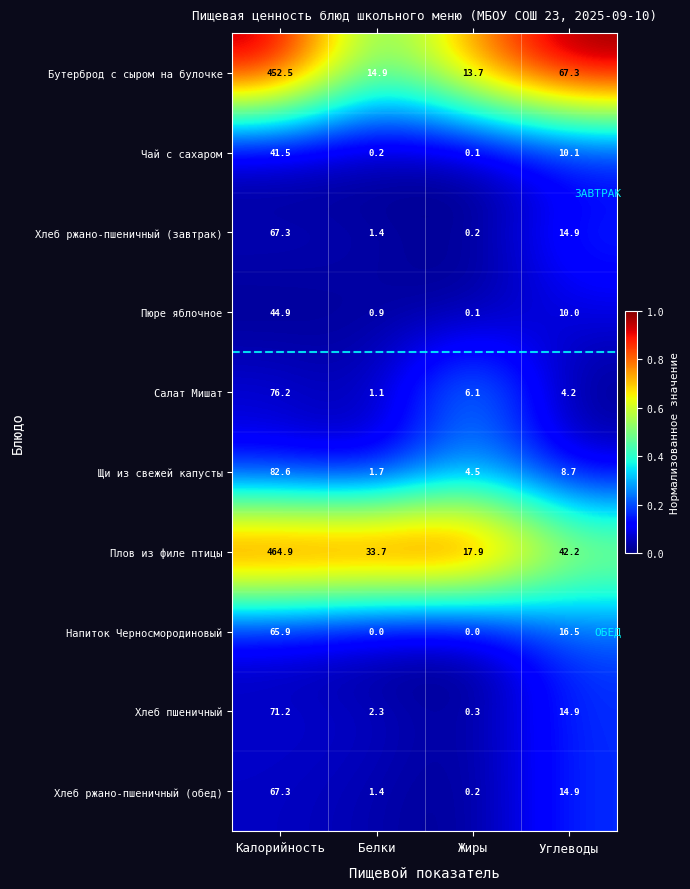

Which series has the largest total across all categories?

Плов из филе птицы